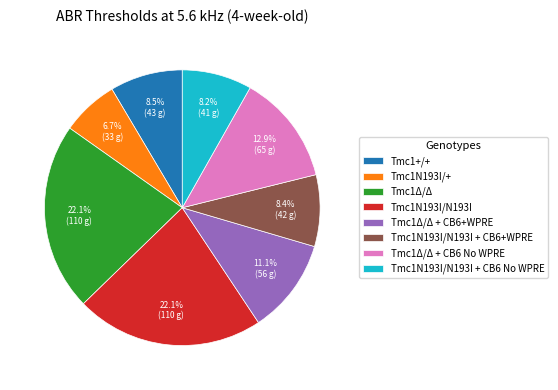

Is the sum of Tmc1+/+ and Tmc1Δ/Δ + CB6+WPRE greater than half?

No